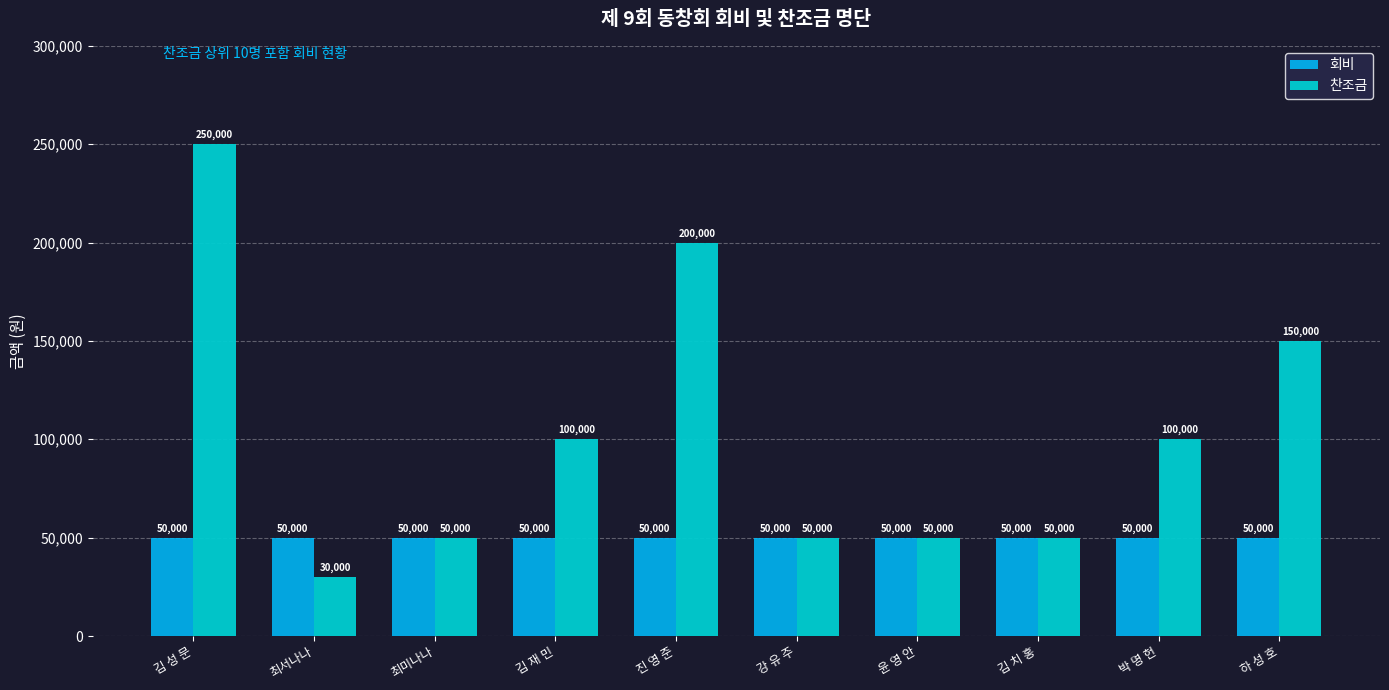

Are the bars grouped side by side (vs. stacked)?

Yes